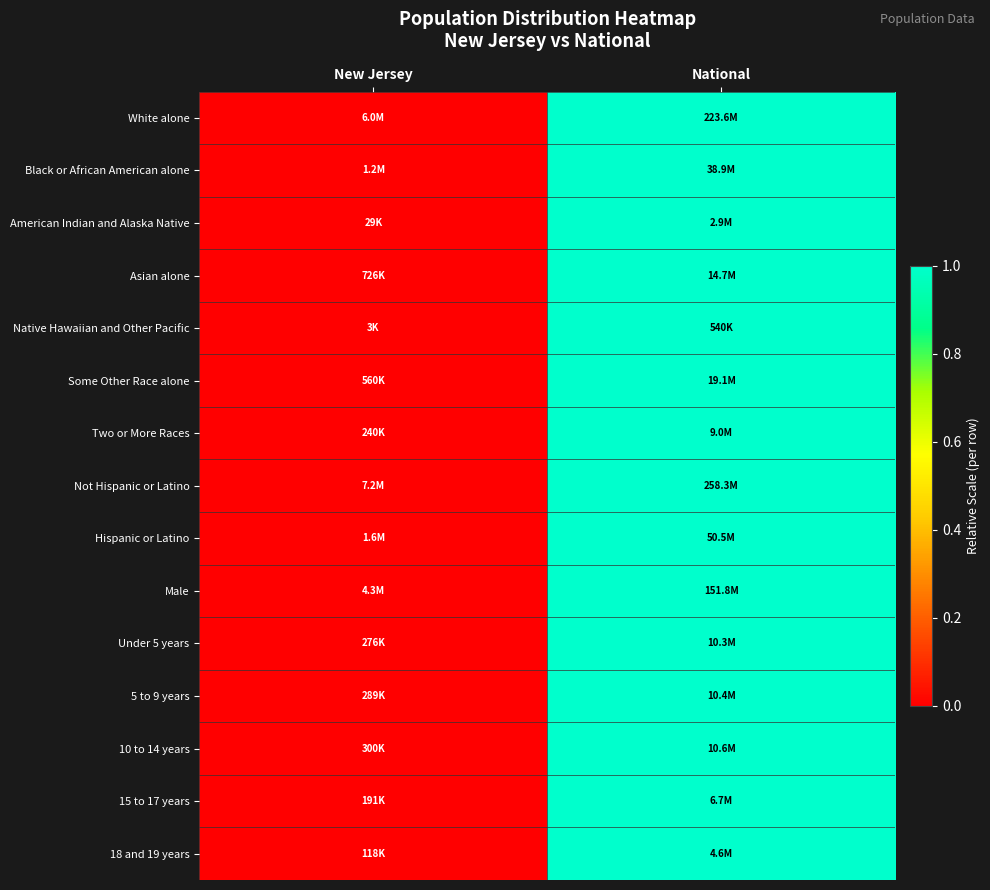

Which has a higher value, New Jersey or National?

National